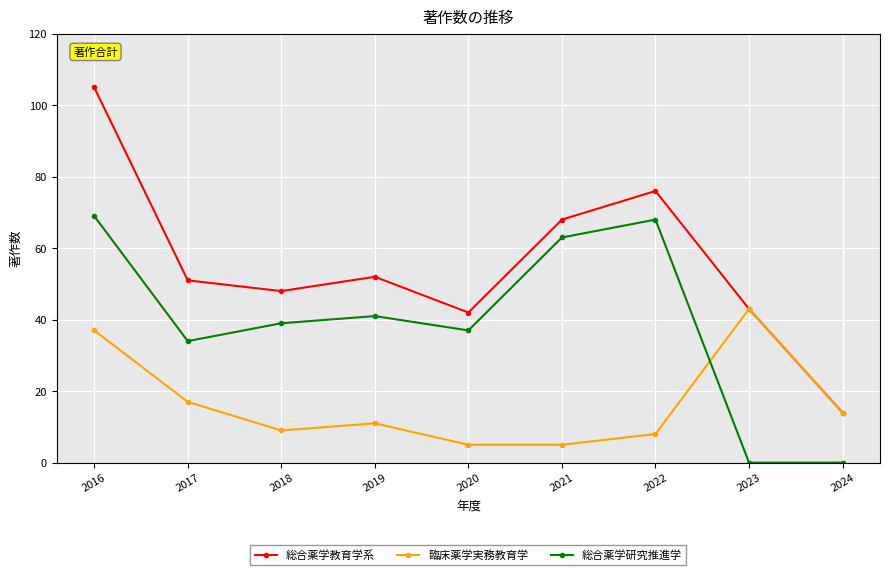

Where is the first local minimum for 臨床薬学実務教育学?

2018